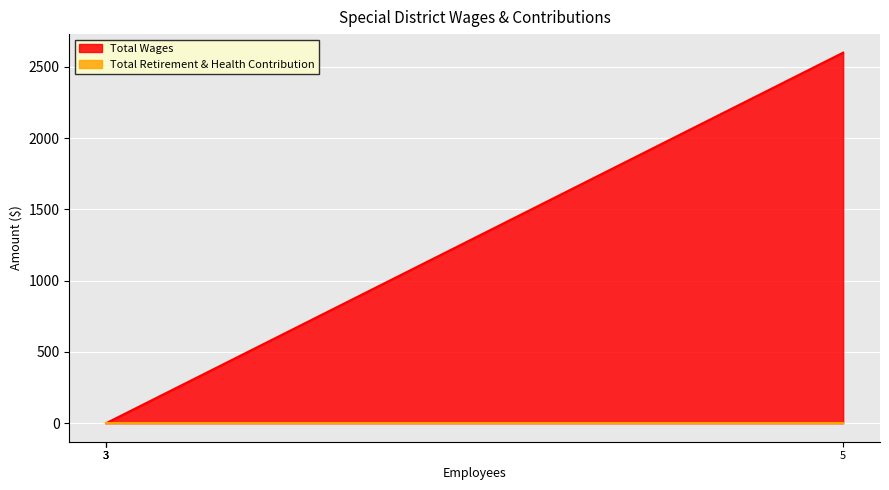

Count the values in the range 0 to 2600.

4